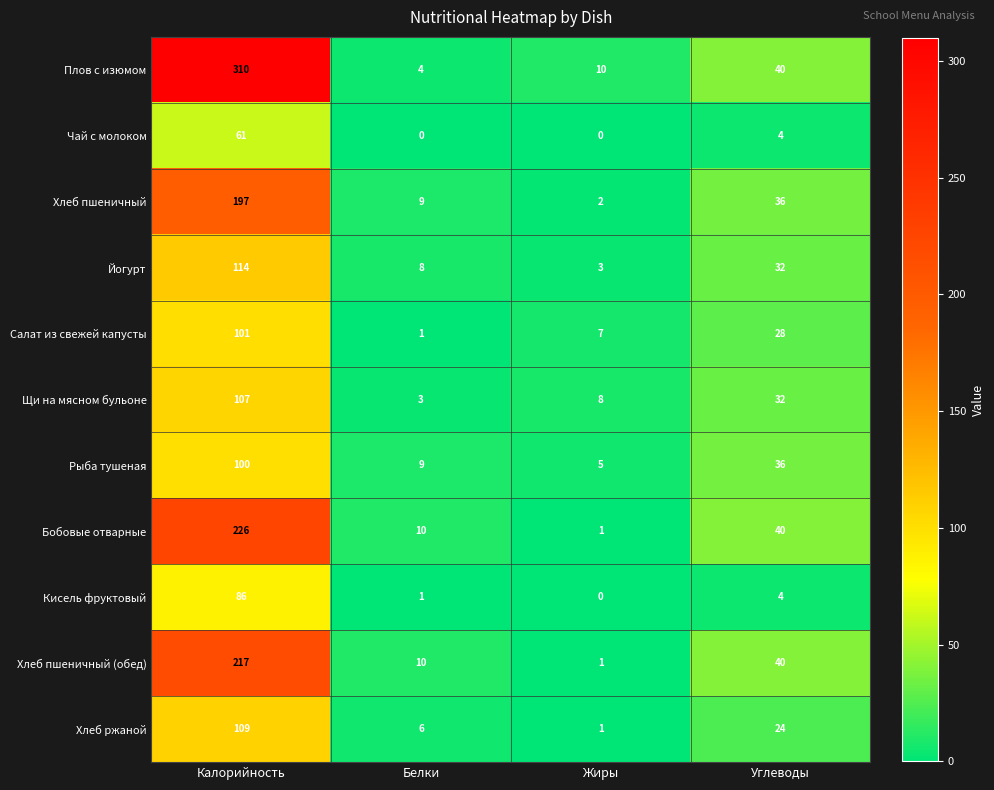

Which series has the largest range (max minus min)?

Плов с изюмом